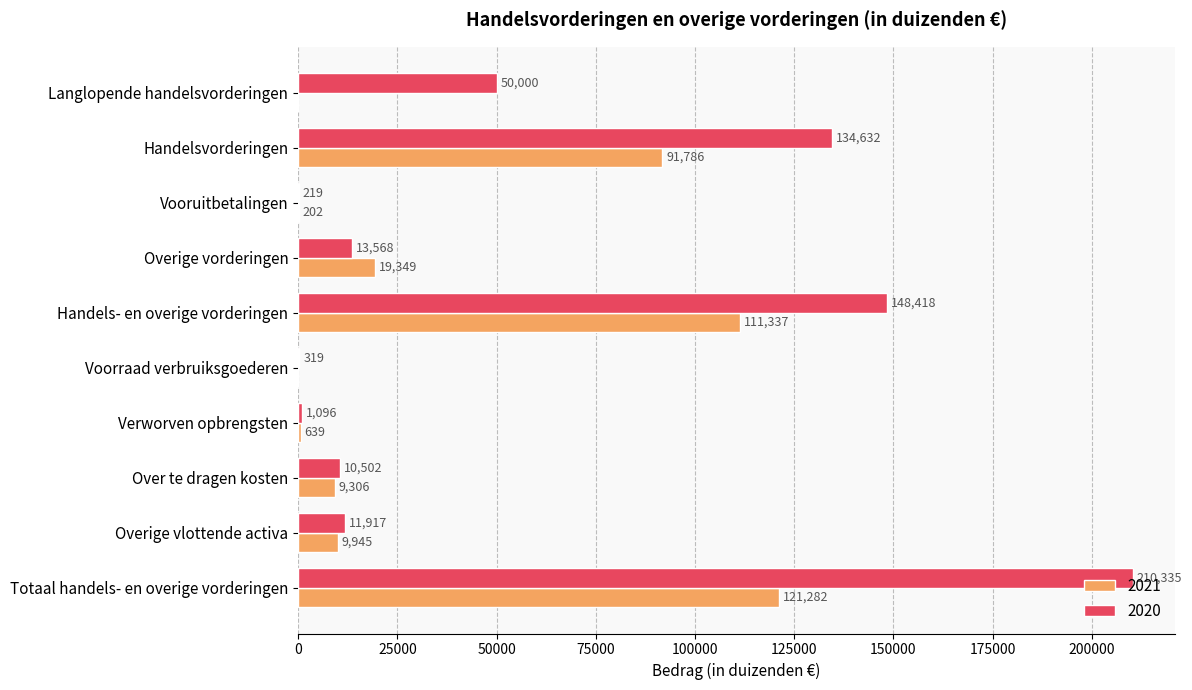

Which series changed the most between Langlopende handelsvorderingen and Vooruitbetalingen?

2020